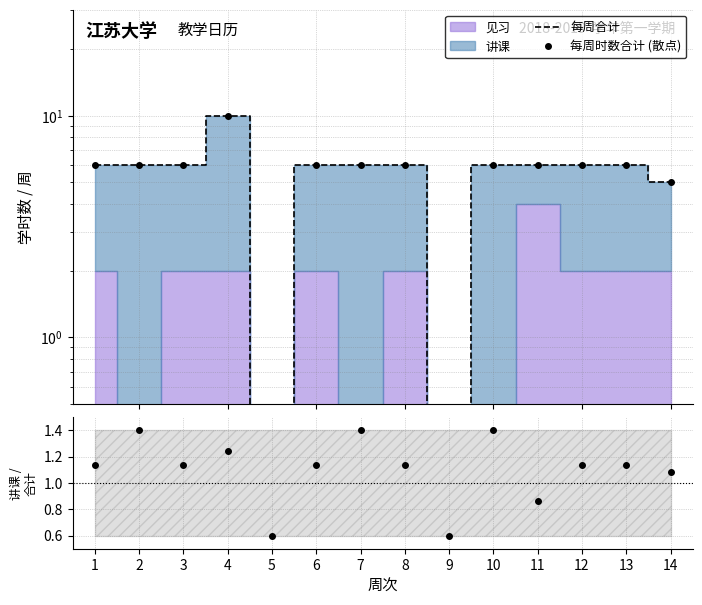

What is the difference between the second highest and minimum values in the 每周合计 series?

6.0